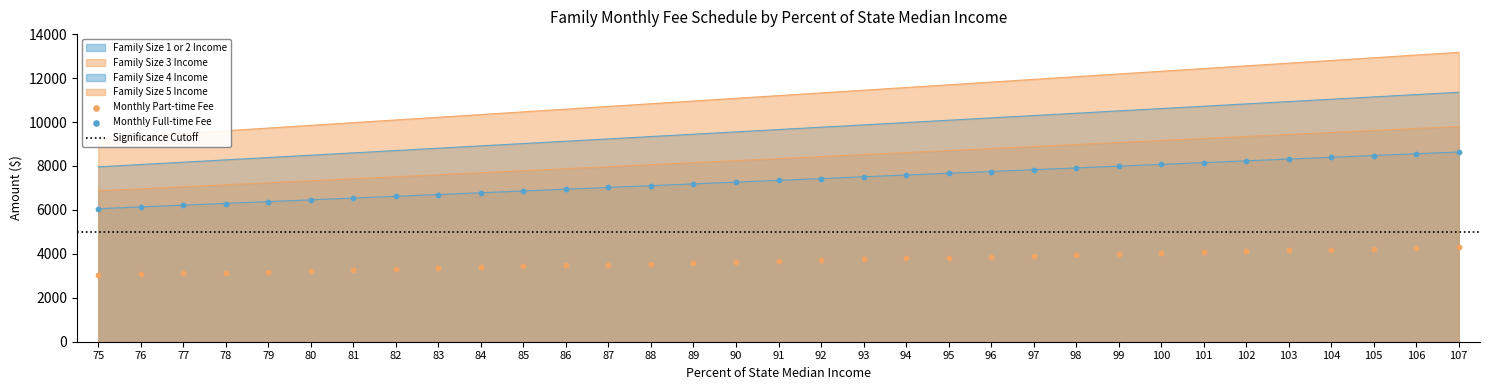

At how many categories does at least one series exceed 9942?

27